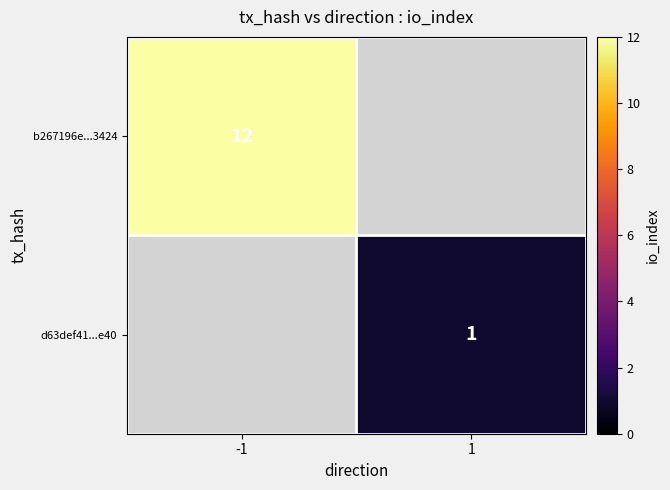

True or false: b267196e...3424 has a value of 17 at -1.

False